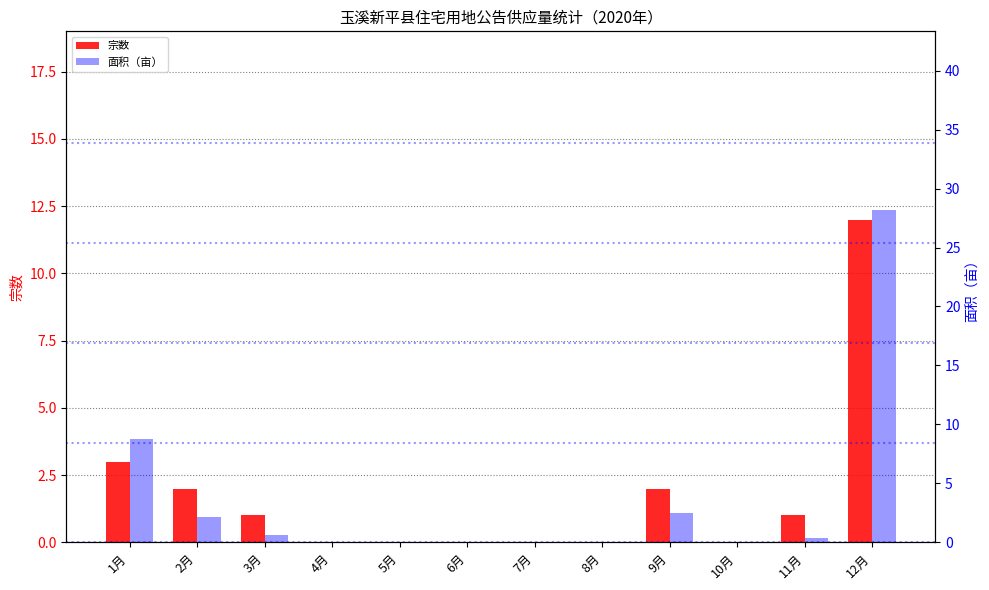

Which series has the largest range (max minus min)?

面积（亩）